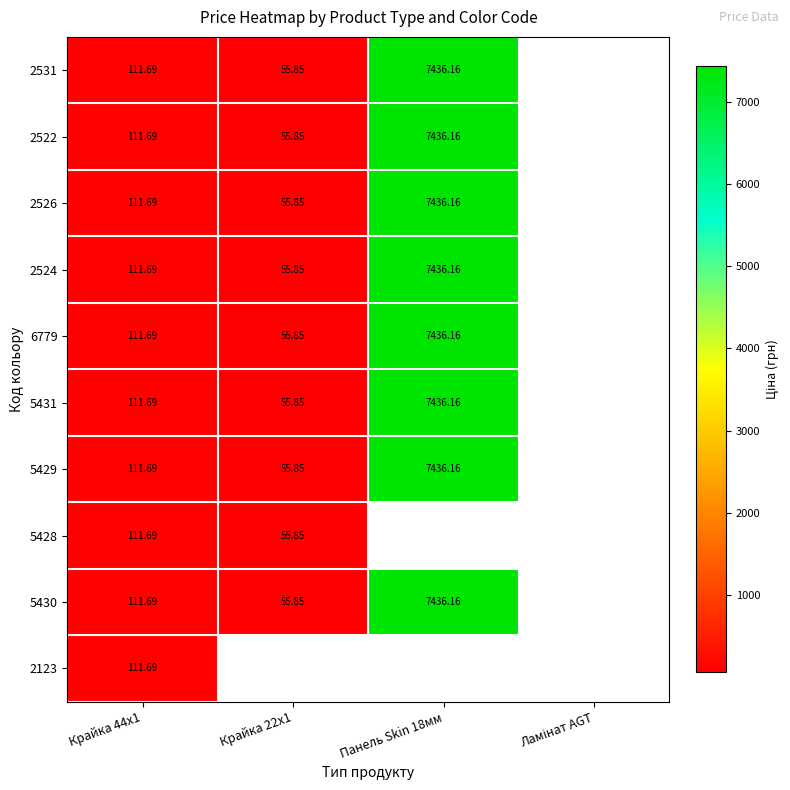

Is it true that 5428 equals 24.1 at Крайка 22x1?

False